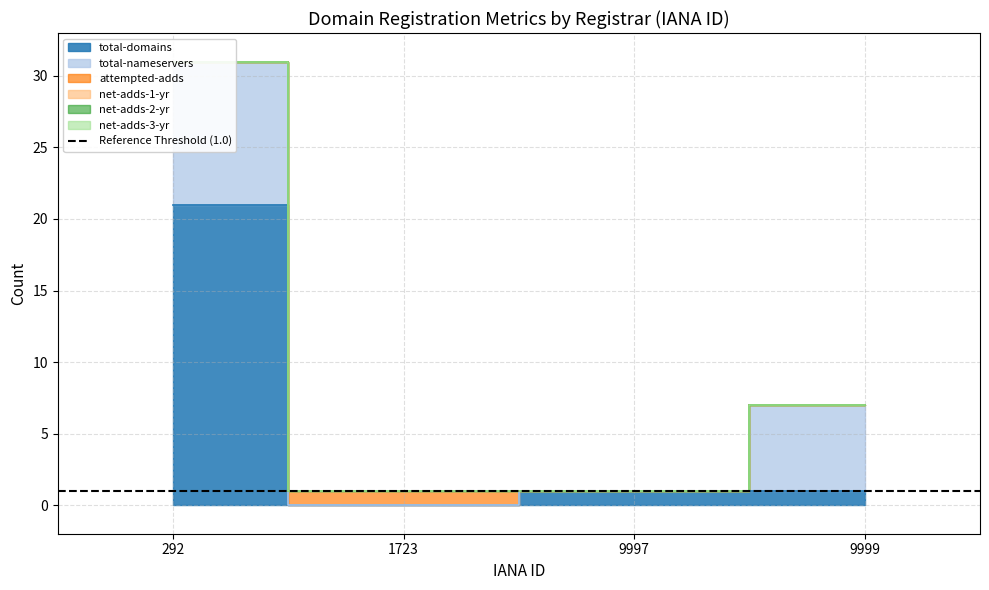

The total-nameservers series shows 3 at 9999. True or false?

False